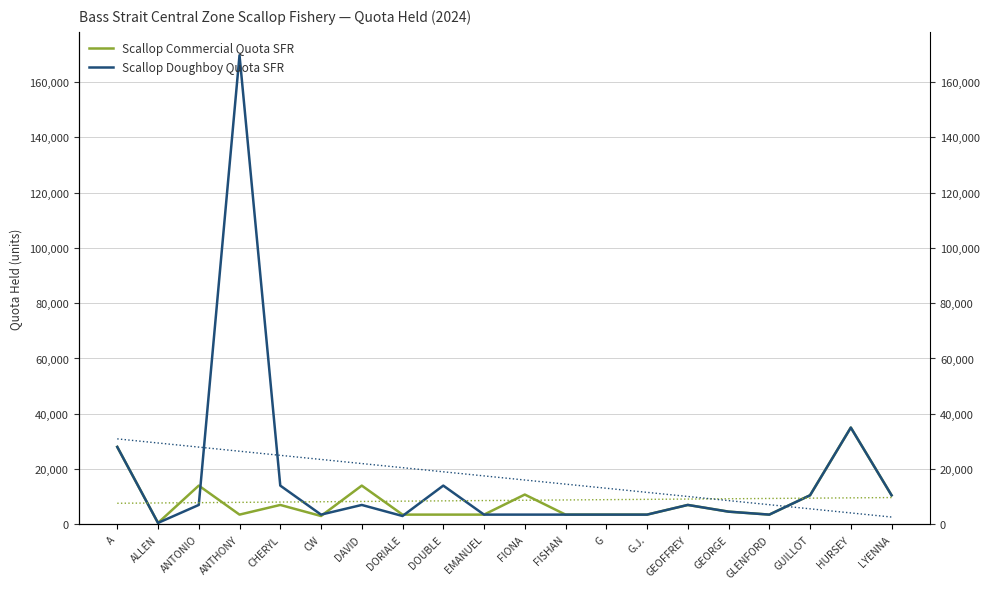

Between GEOFFREY and FISHAN, which is larger?

GEOFFREY